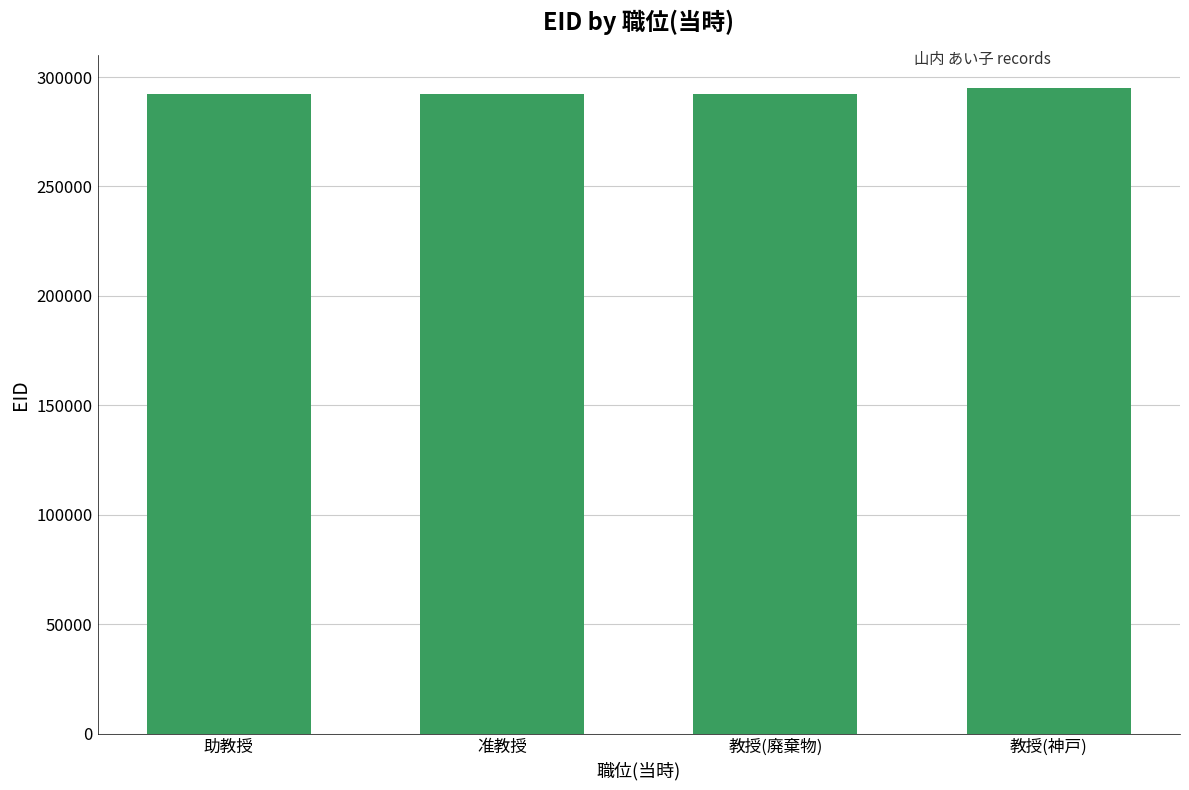

What is the difference between the values at 教授(廃棄物) and 教授(神戸)?

3008